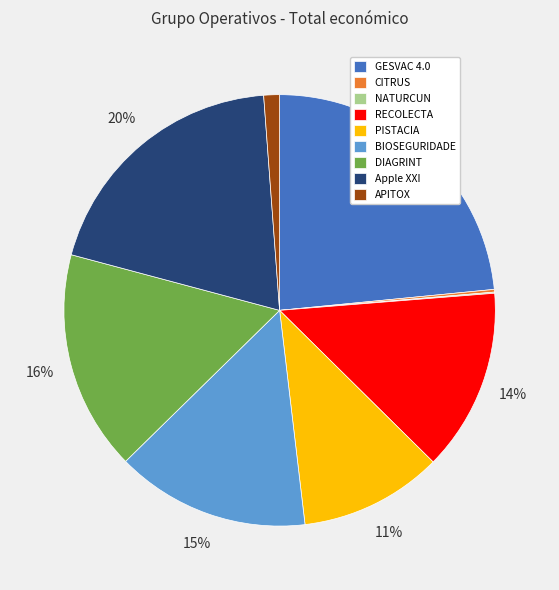

What is the largest slice in the pie chart?

GESVAC 4.0